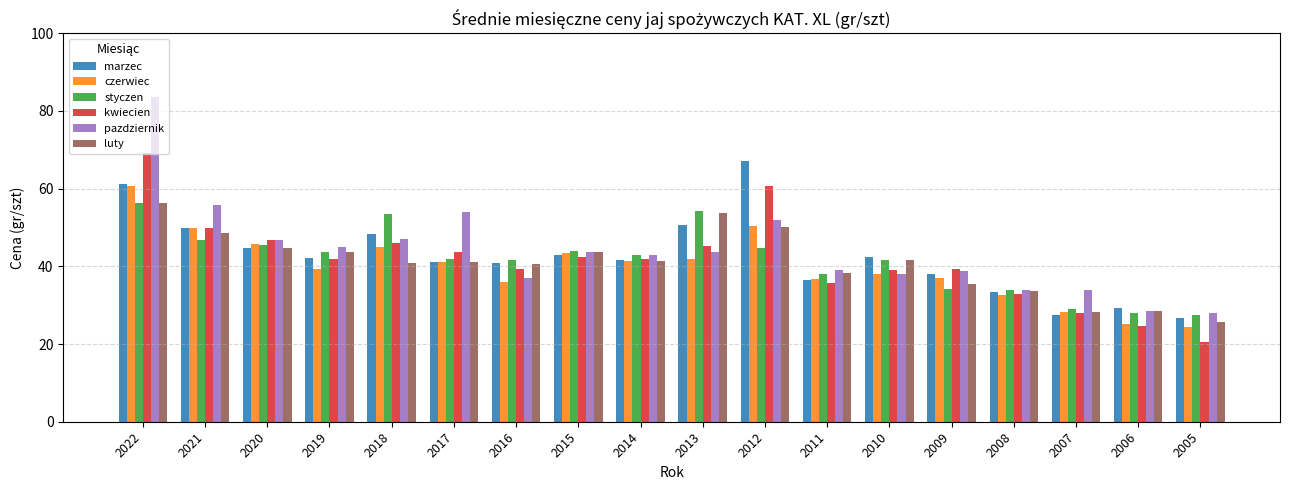

How many categories are shown in the chart?

18